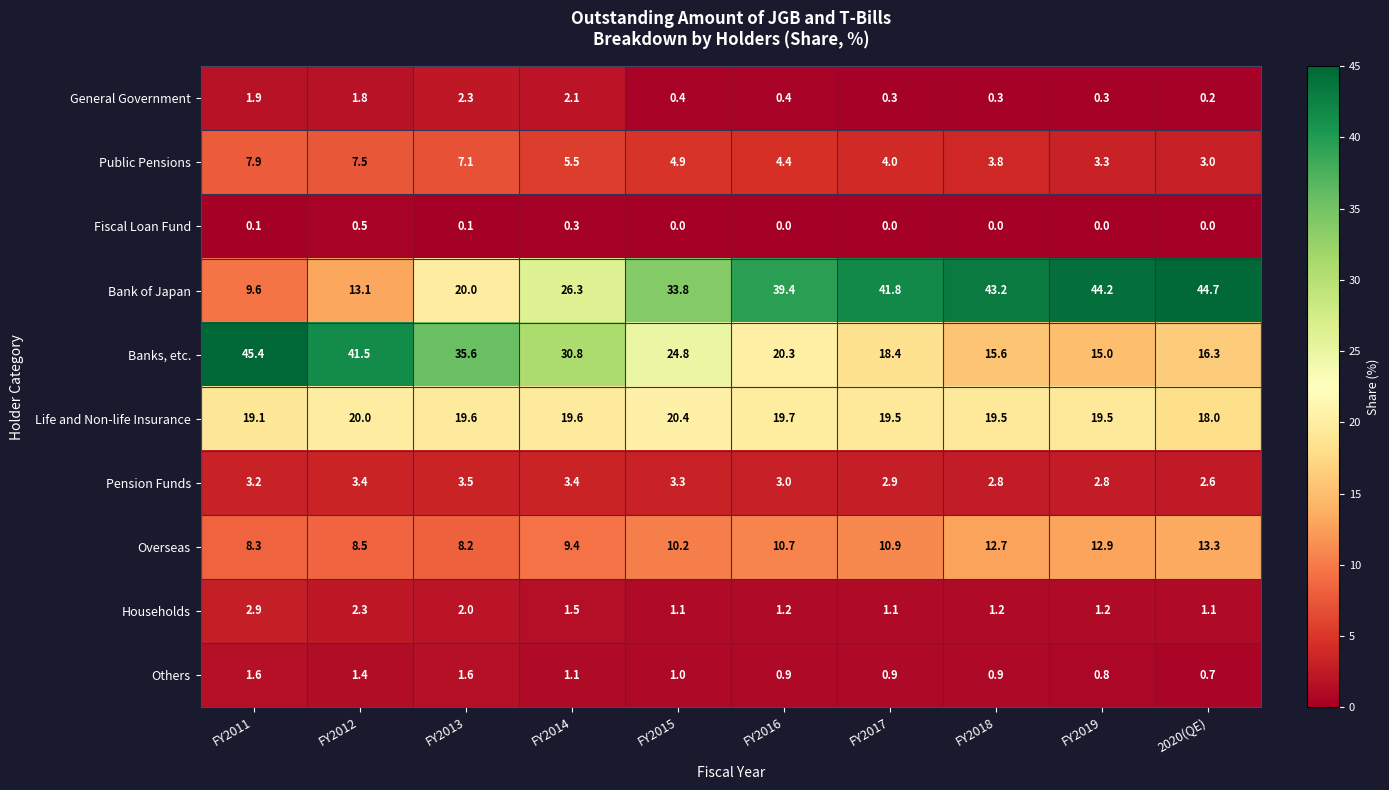

Which series has the widest spread of values?

Bank of Japan